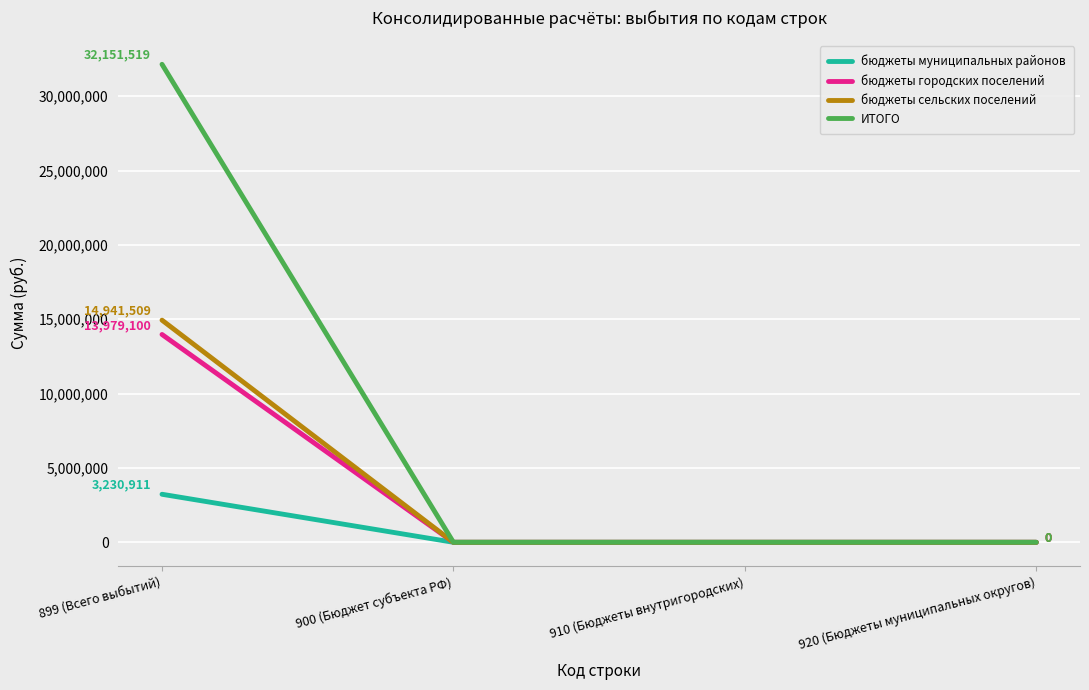

At 899 (Всего выбытий), list the series in order from largest to smallest.

ИТОГО, бюджеты сельских поселений, бюджеты городских поселений, бюджеты муниципальных районов